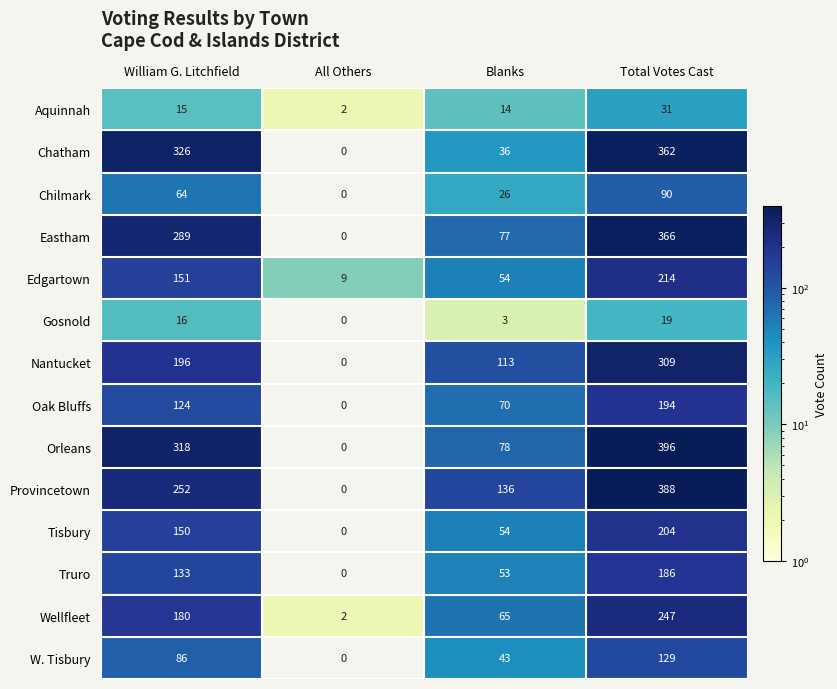

Is it true that Wellfleet equals 2 at All Others?

True